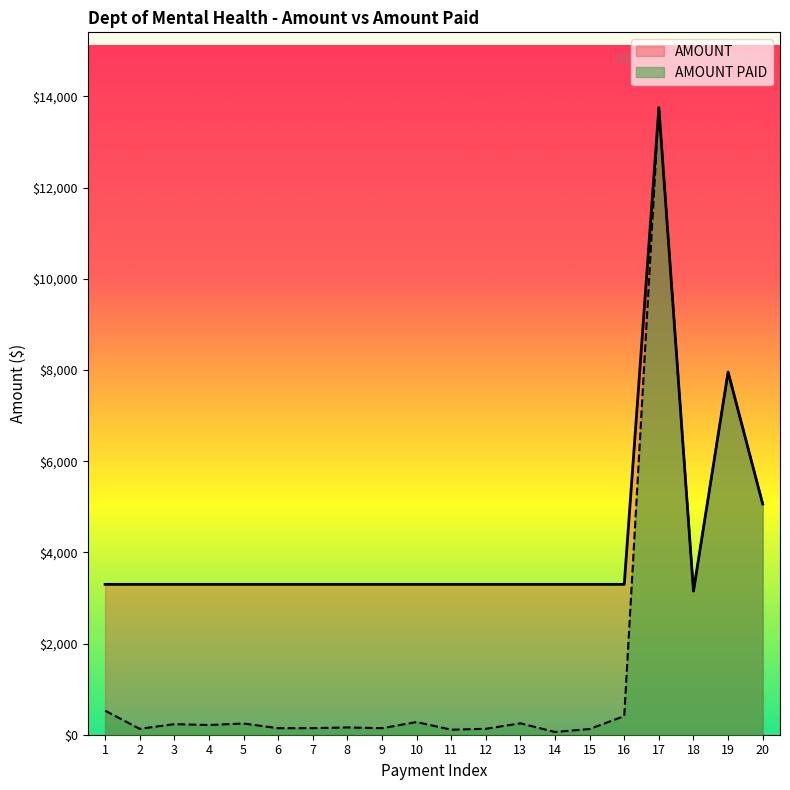

What is the spread (max minus min) of values at 16?

2889.0